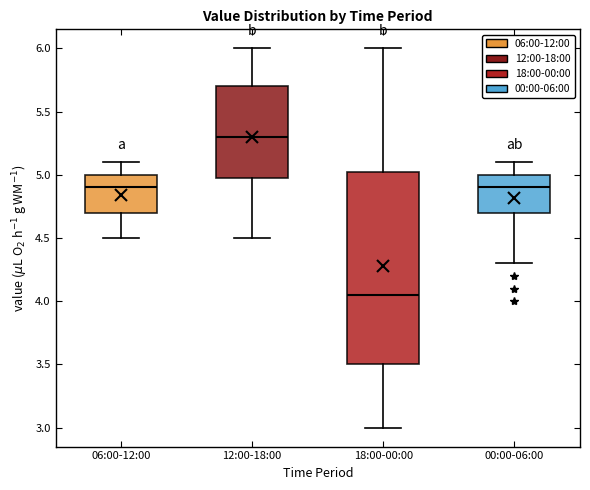

Reading left to right, transcribe this box plot: for each box, give where its median line is, the range the box spans, and where its two whiskers end, as read against the y-axis. The values are not printed on the chart, so give them approximately, as read against the axis.

06:00-12:00: median 4.90, box 4.70 to 5.00, whiskers 4.50 to 5.10
12:00-18:00: median 5.30, box 5.00 to 5.70, whiskers 4.50 to 6.00
18:00-00:00: median 4.05, box 3.50 to 5.05, whiskers 3.00 to 6.00
00:00-06:00: median 4.90, box 4.70 to 5.00, whiskers 4.30 to 5.10